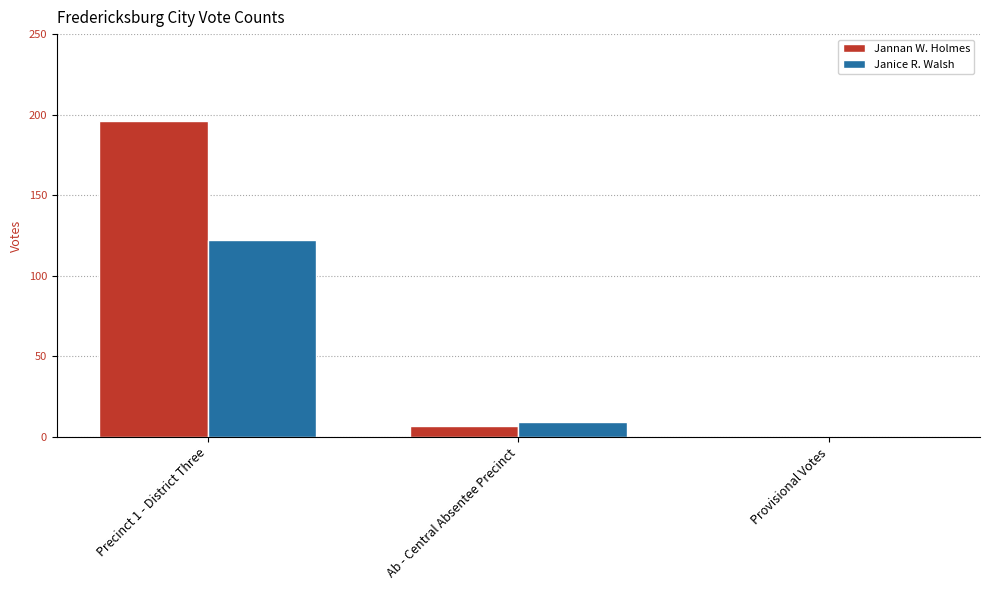

Which series has the widest spread of values?

Jannan W. Holmes